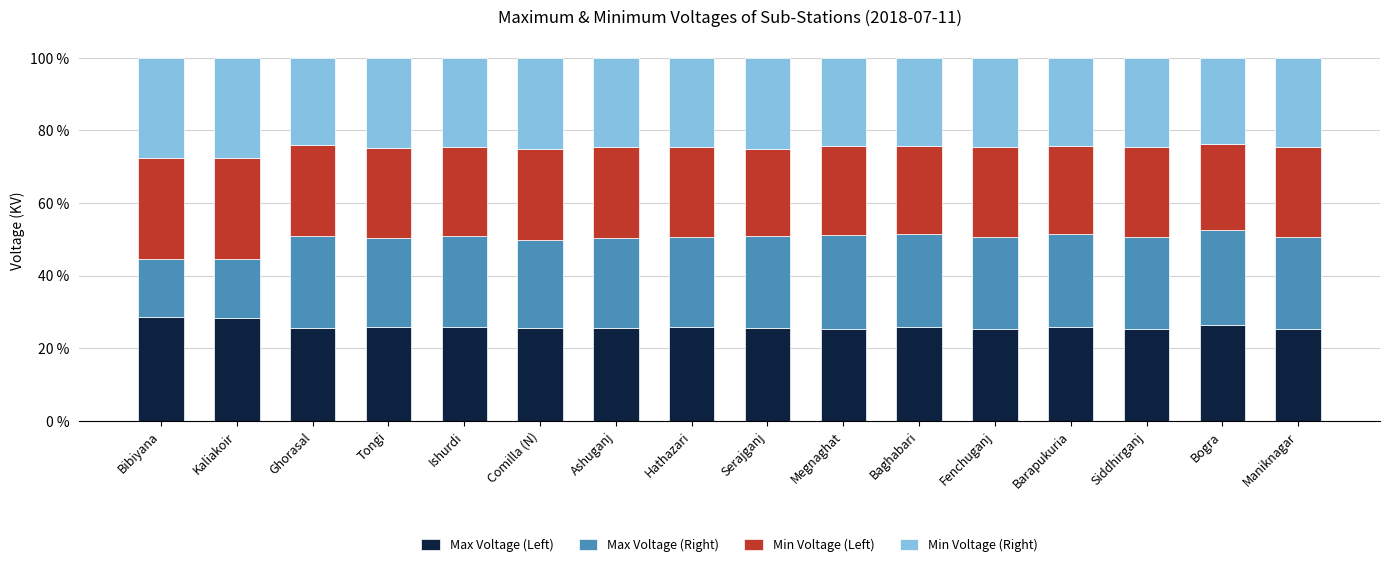

How many bars are there in total?

16